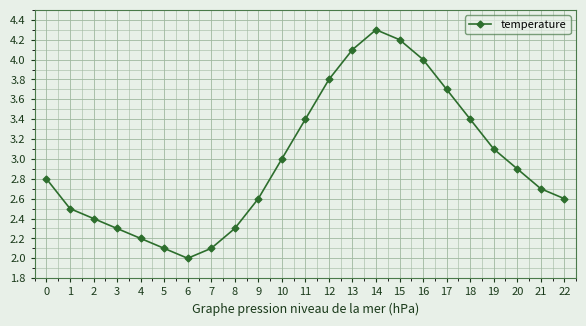

How many series are shown in this chart?

1